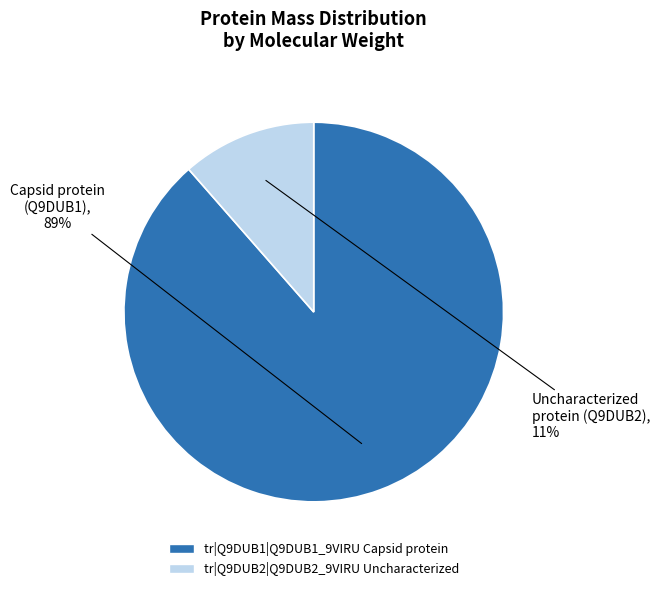

Rank the categories by value from lowest to highest.

tr|Q9DUB2|Q9DUB2_9VIRU Uncharacterized, tr|Q9DUB1|Q9DUB1_9VIRU Capsid protein